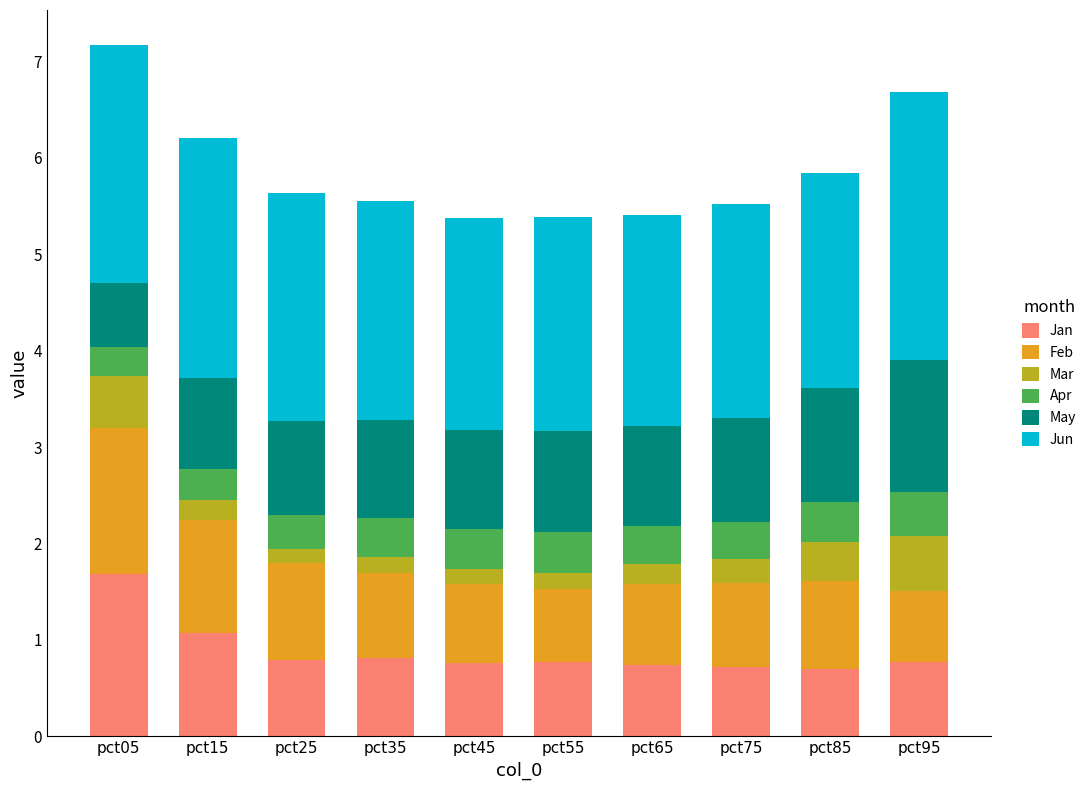

What is the total value across all series at pct85?

5.8